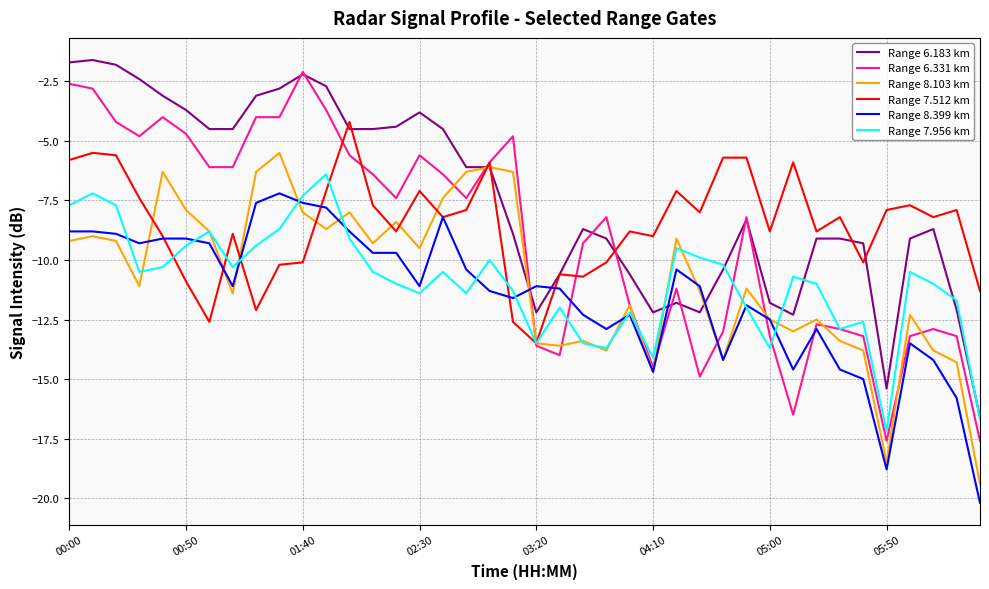

Which series has the largest total across all categories?

Range 6.183 km